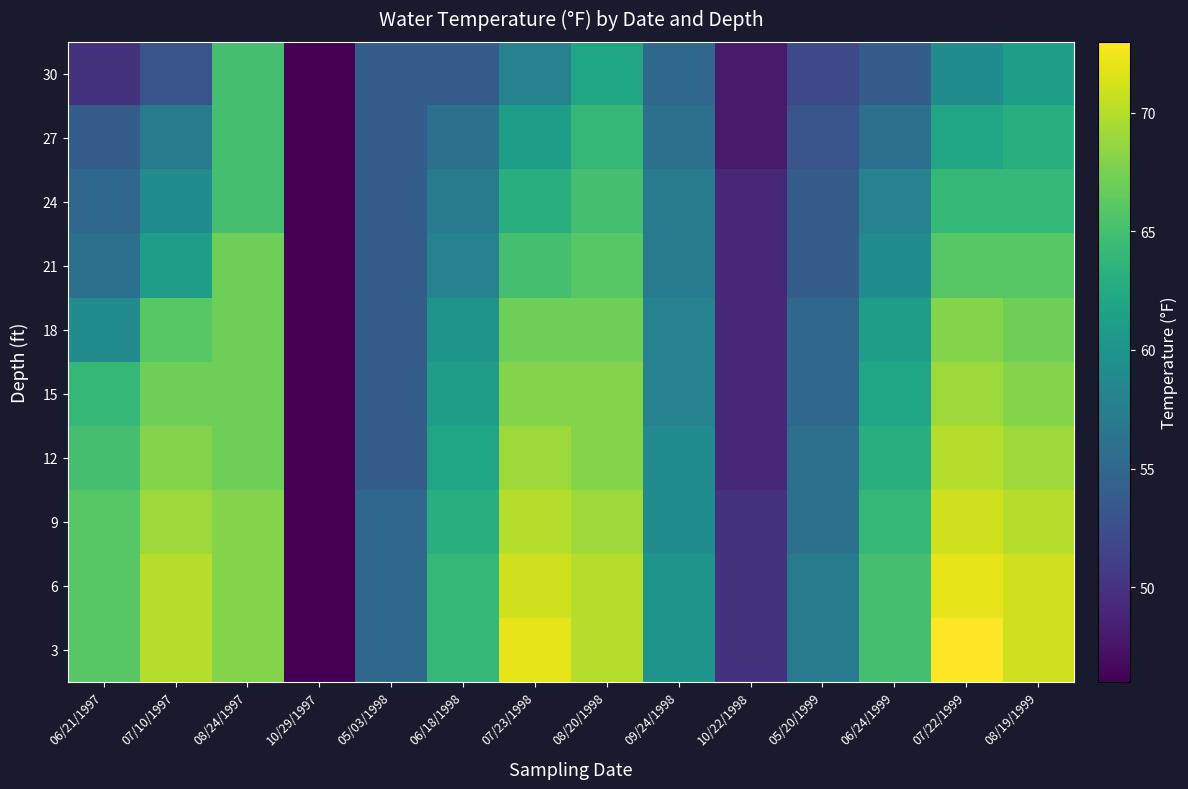

What is the spread (max minus min) of values at 06/24/1999?

11